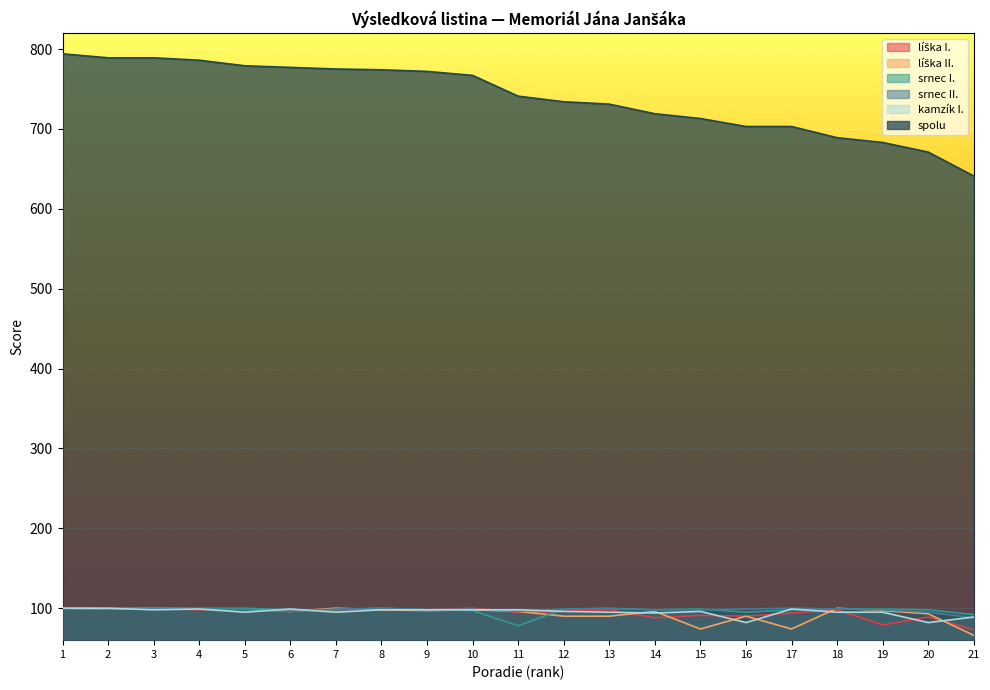

True or false: líška II. has more than 1 points higher than both neighbors.

True